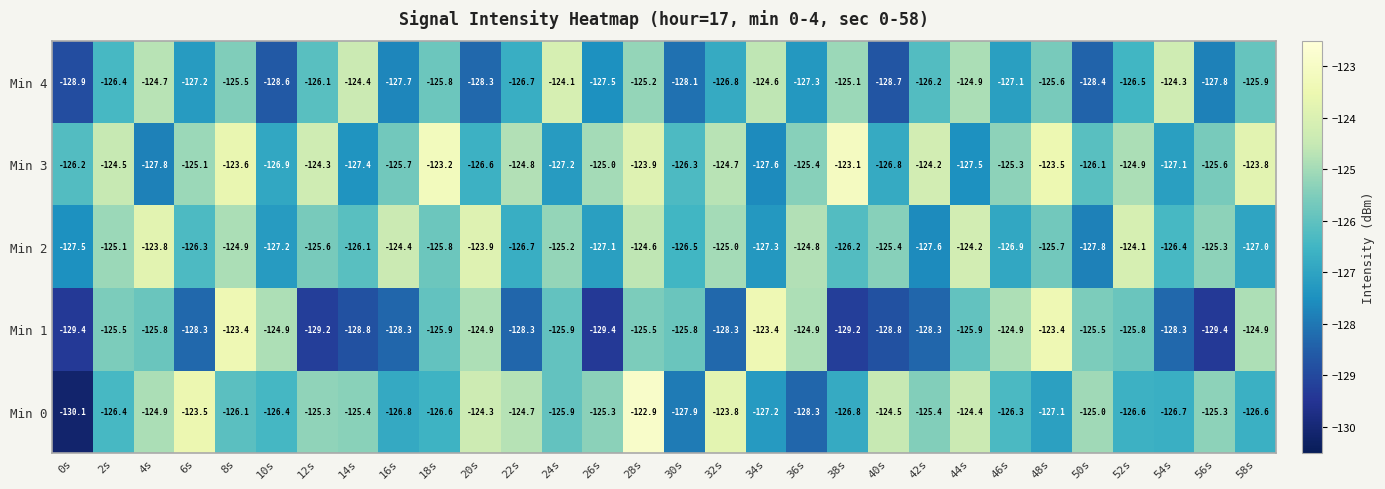

Which series has the largest range (max minus min)?

Min 0